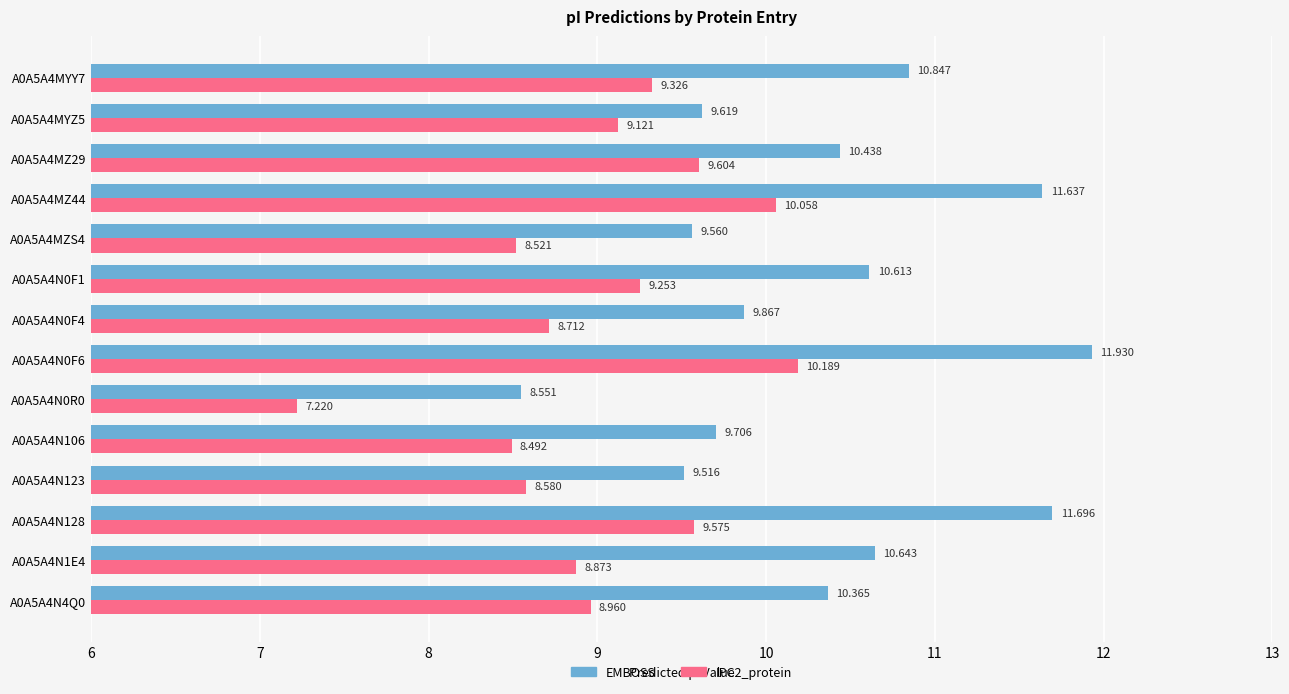

Is the value of IPC2_protein at A0A5A4MZS4 greater than the value of EMBOSS at A0A5A4N0F4?

No